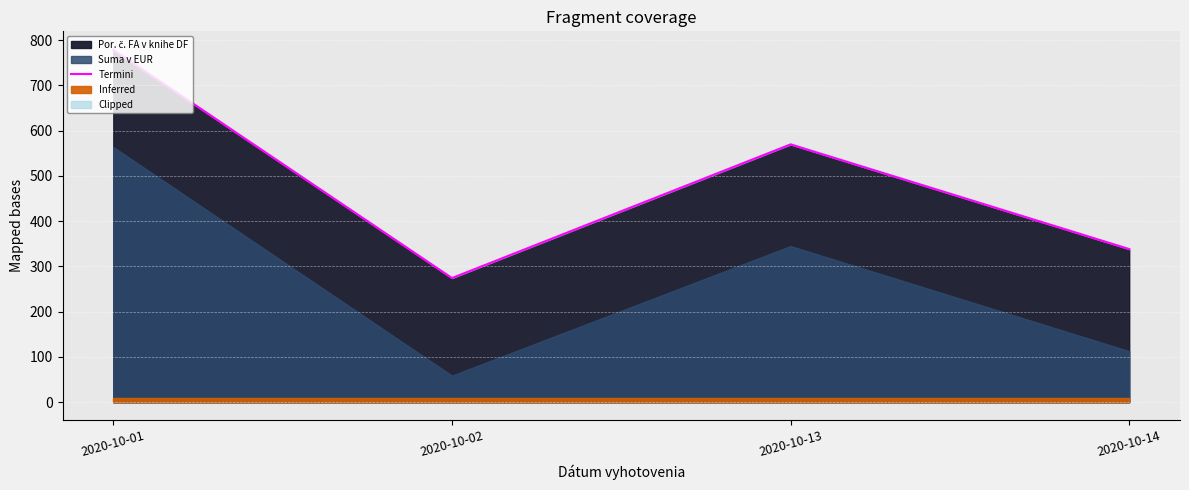

What is the sum of all values?

1961.1